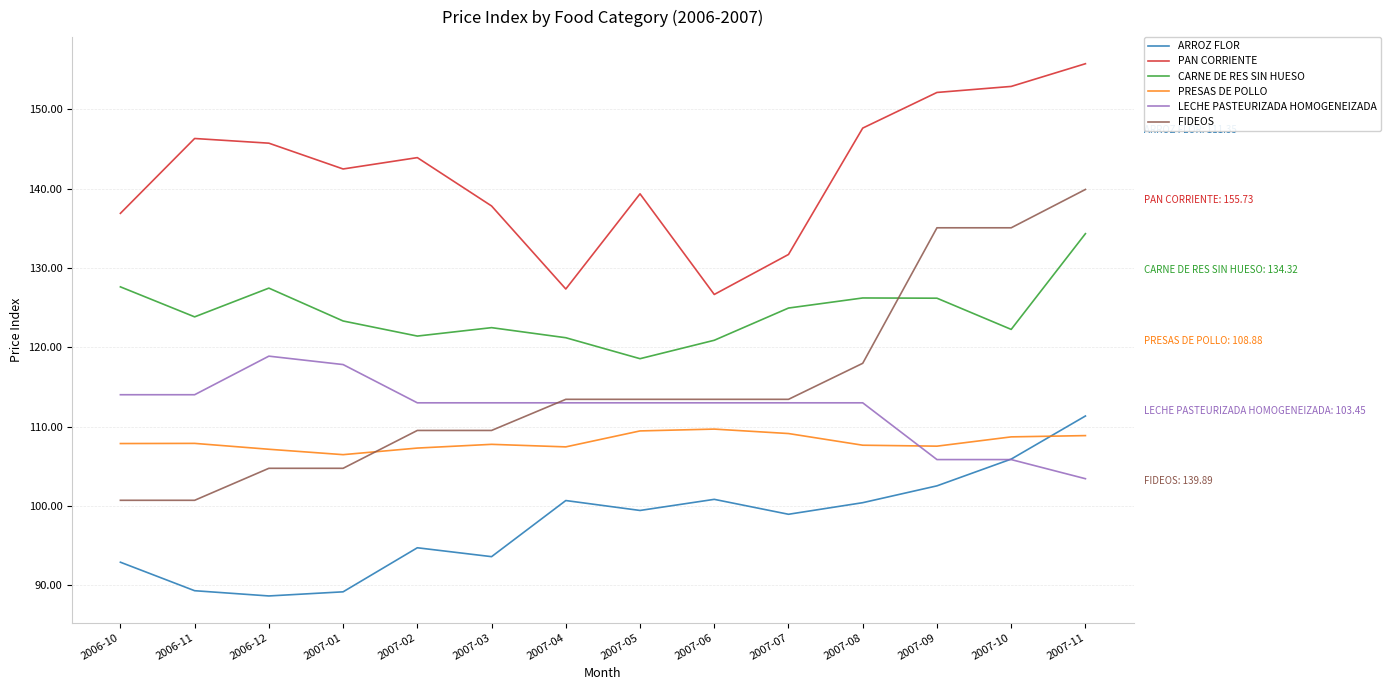

What is the highest value of the CARNE DE RES SIN HUESO series?

134.3